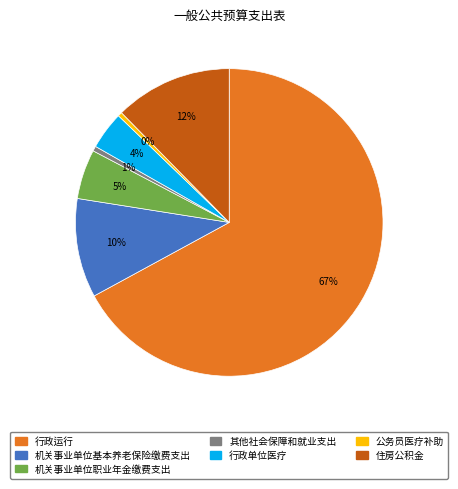

Is the sum of 机关事业单位基本养老保险缴费支出 and 住房公积金 greater than half?

No